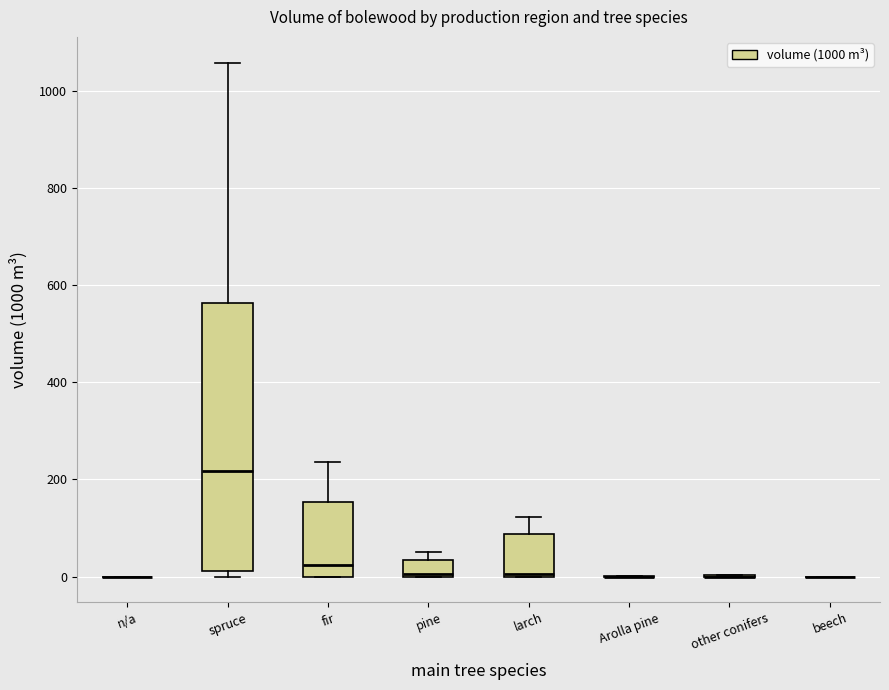

Reading left to right, read every box against the y-axis: the position of its median line, the range the box covers, and the ends of its whiskers. The values are not printed on the chart, so give them approximately, as read against the axis.

n/a: box collapsed to a line at 0, whiskers 0 to 0
spruce: median 220, box 20 to 560, whiskers 0 to 1060
fir: median 20, box 0 to 160, whiskers 0 to 240
pine: median 0, box 0 to 40, whiskers 0 to 60
larch: median 0, box 0 to 80, whiskers 0 to 120
Arolla pine: box collapsed to a line at 0, whiskers 0 to 0
other conifers: box collapsed to a line at 0, whiskers 0 to 0
beech: box collapsed to a line at 0, whiskers 0 to 0